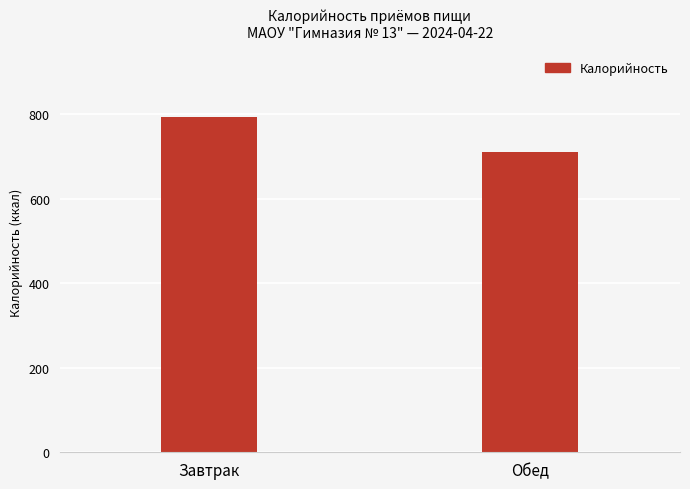

Where is the data nearest to the value 752?

Обед